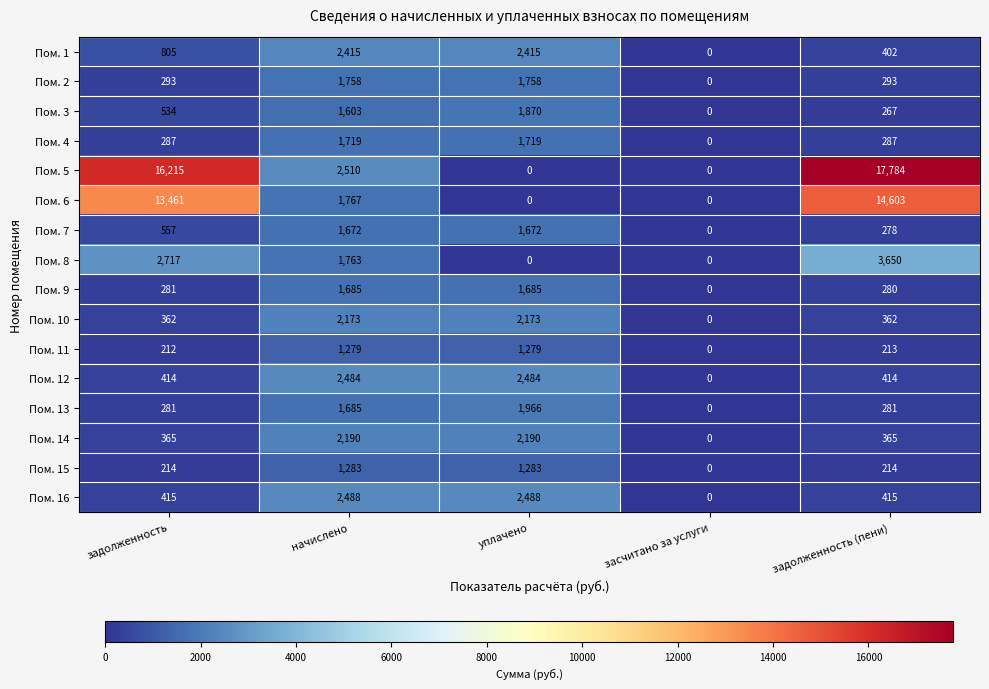

Is the value of Пом. 13 at начислено greater than the value of Пом. 8 at начислено?

No